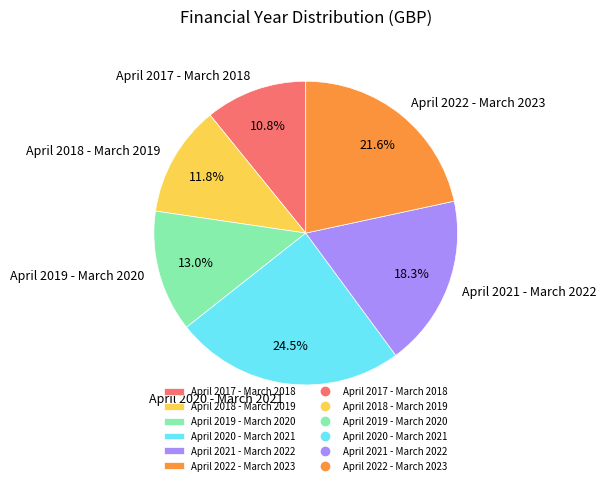

Is the sum of April 2020 - March 2021 and April 2018 - March 2019 greater than half?

No